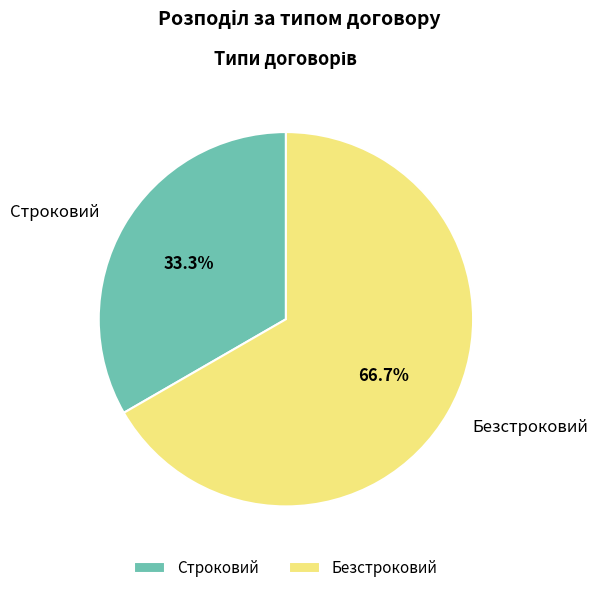

Is there any slice that represents more than half of the pie?

Yes